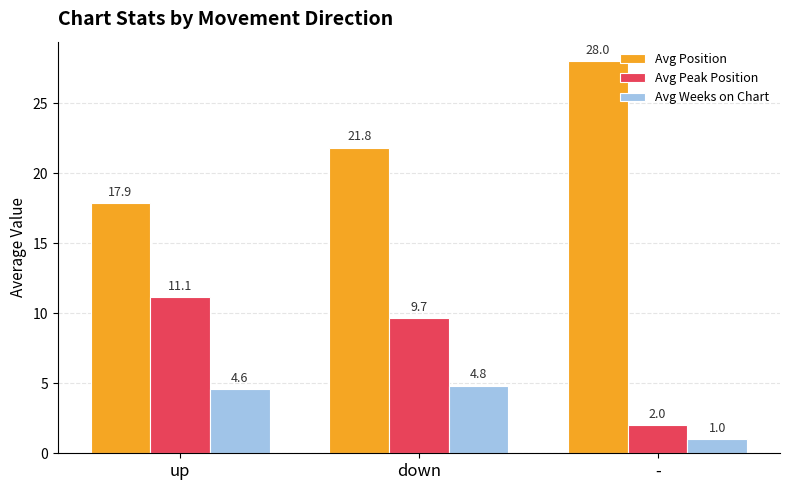

Where is Avg Position nearest to the value 22?

down